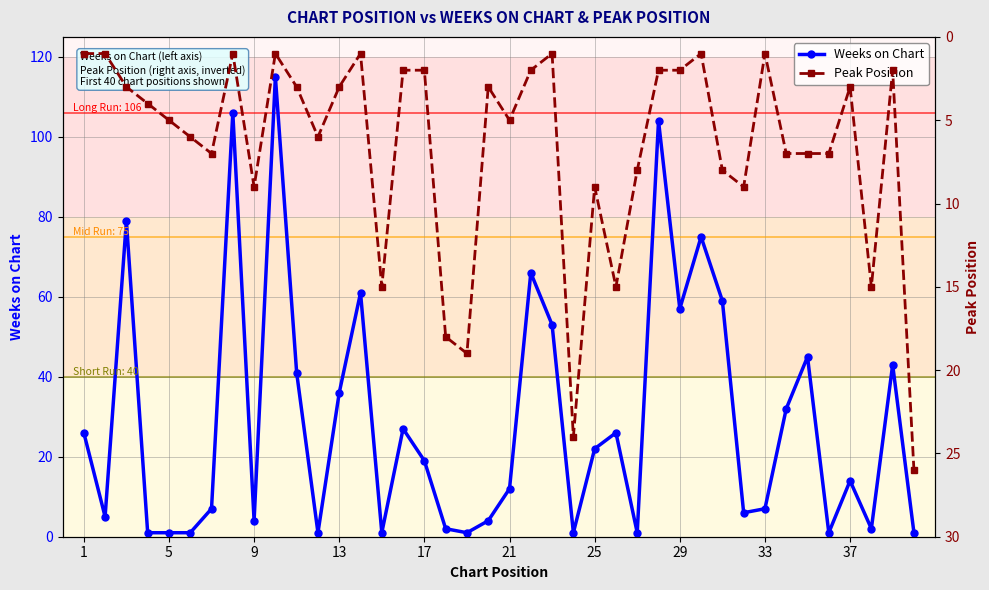

What is the total value across all series at 37?

116